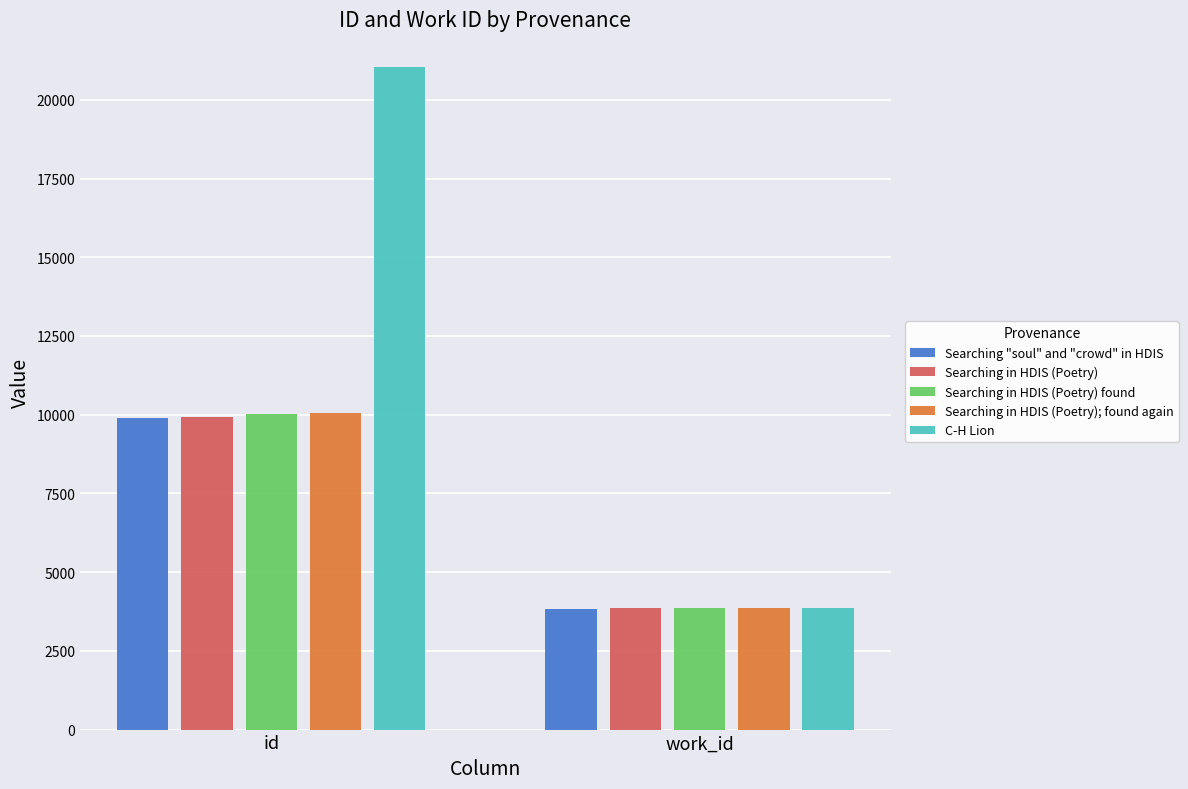

What is the average value of the Searching in HDIS (Poetry); found again series?

6959